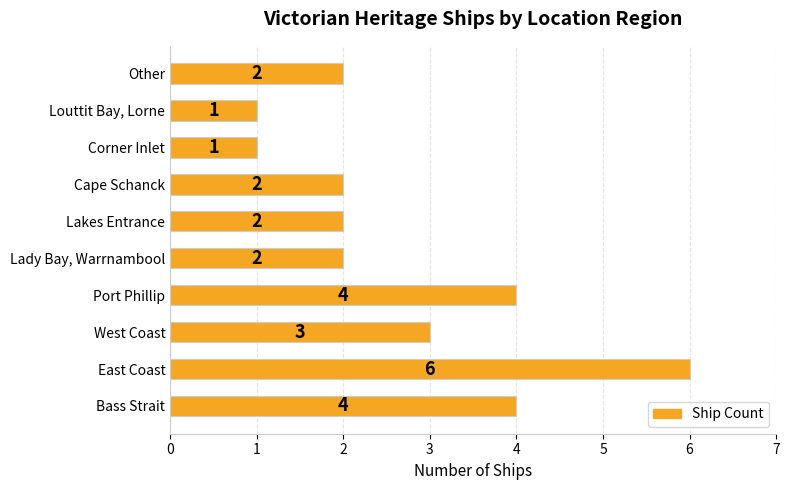

Between Bass Strait and Cape Schanck, which is larger?

Bass Strait